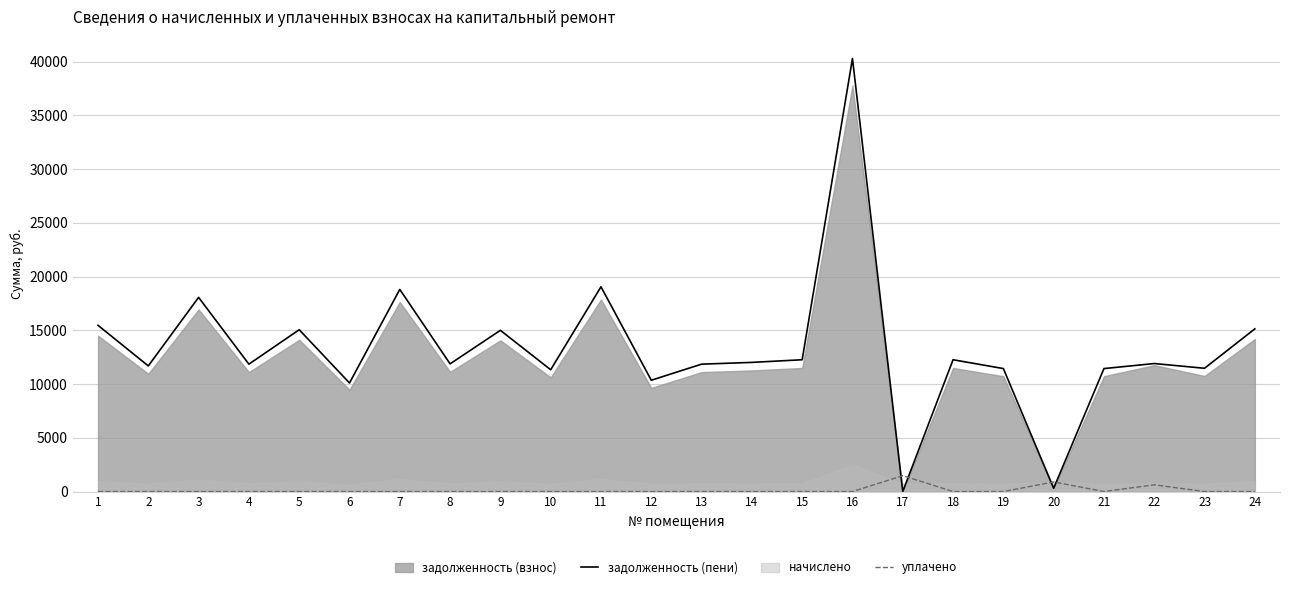

Which series ends up on top after the final intersection of задолженность (пени) and уплачено?

задолженность (пени)